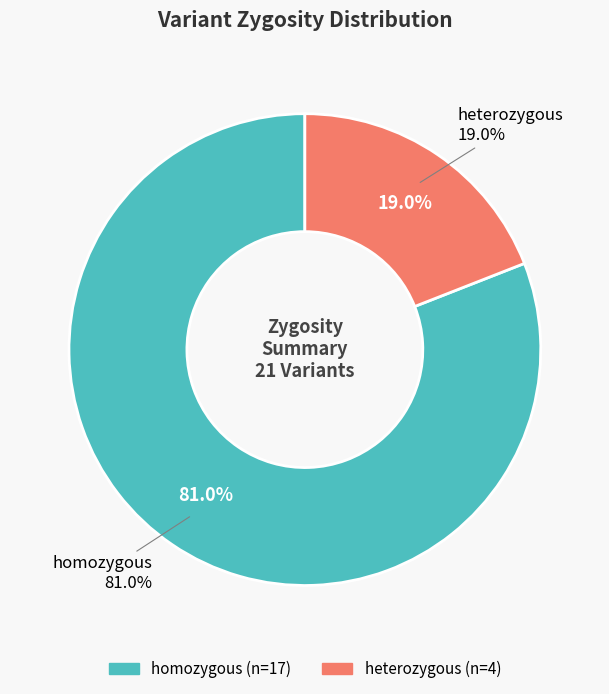

What percentage is the homozygous slice, to the nearest percent?

81%